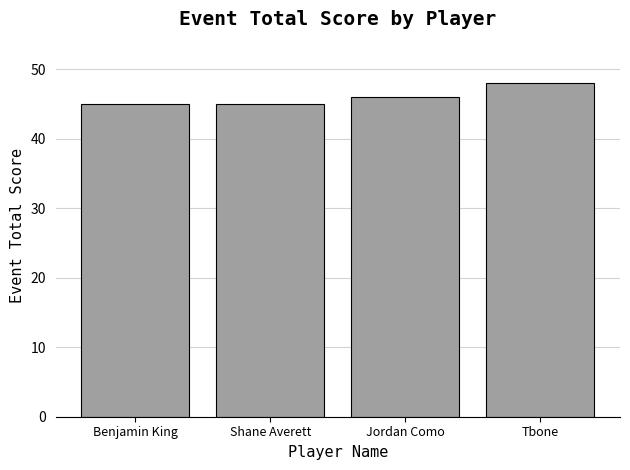

Count the number of categories in the chart.

4